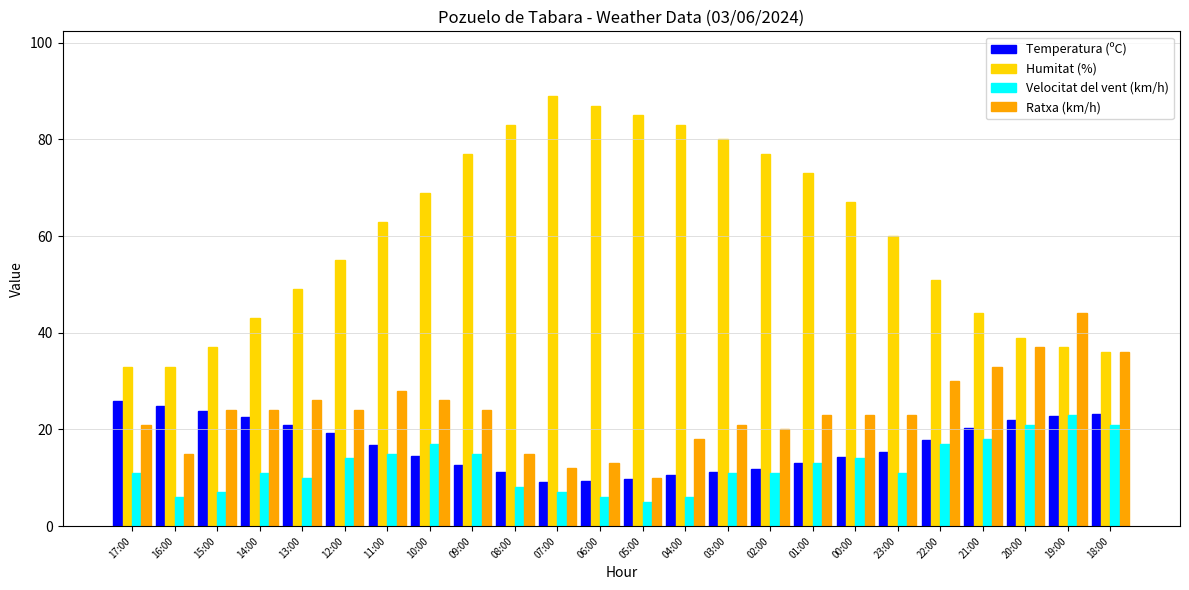

True or false: Humitat (%) has a value of 80.0 at 03:00.

True